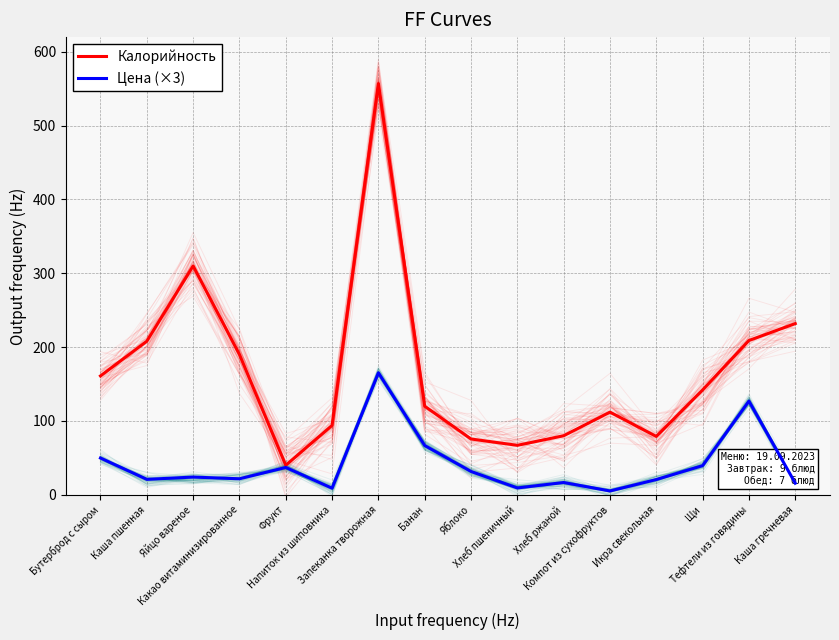

Where is Калорийность nearest to the value 298?

Яйцо вареное